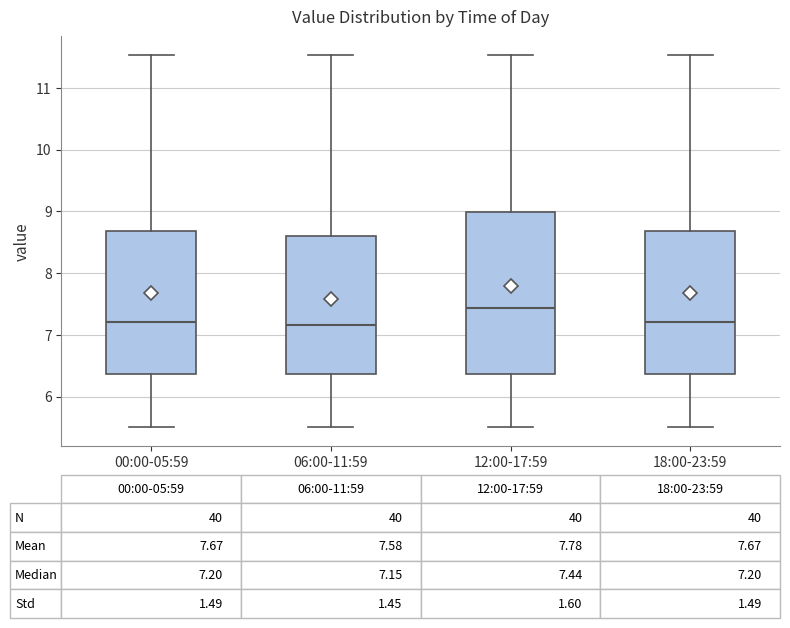

Which box is the tallest, from its lower edge to its upper edge?

12:00-17:59